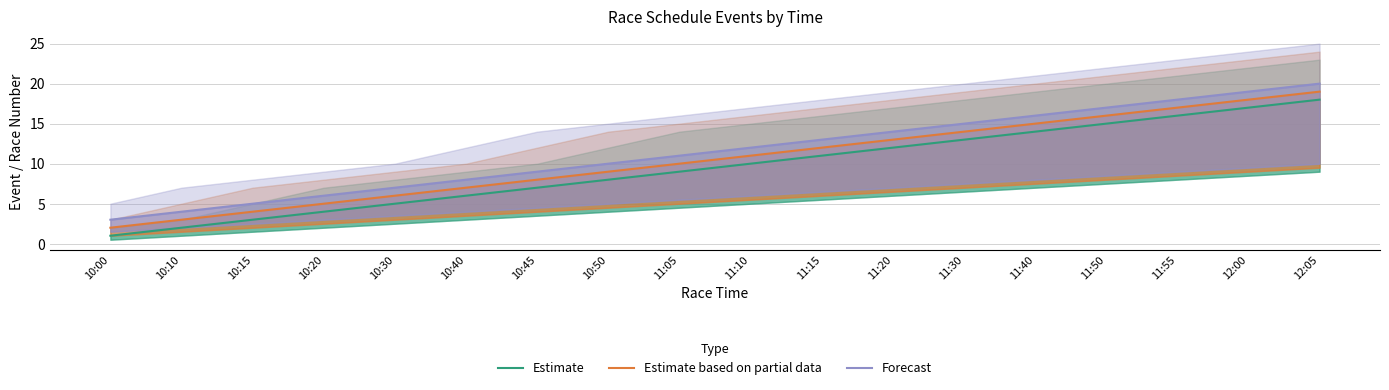

At which label does Estimate based on partial data first exceed 11?

11:15